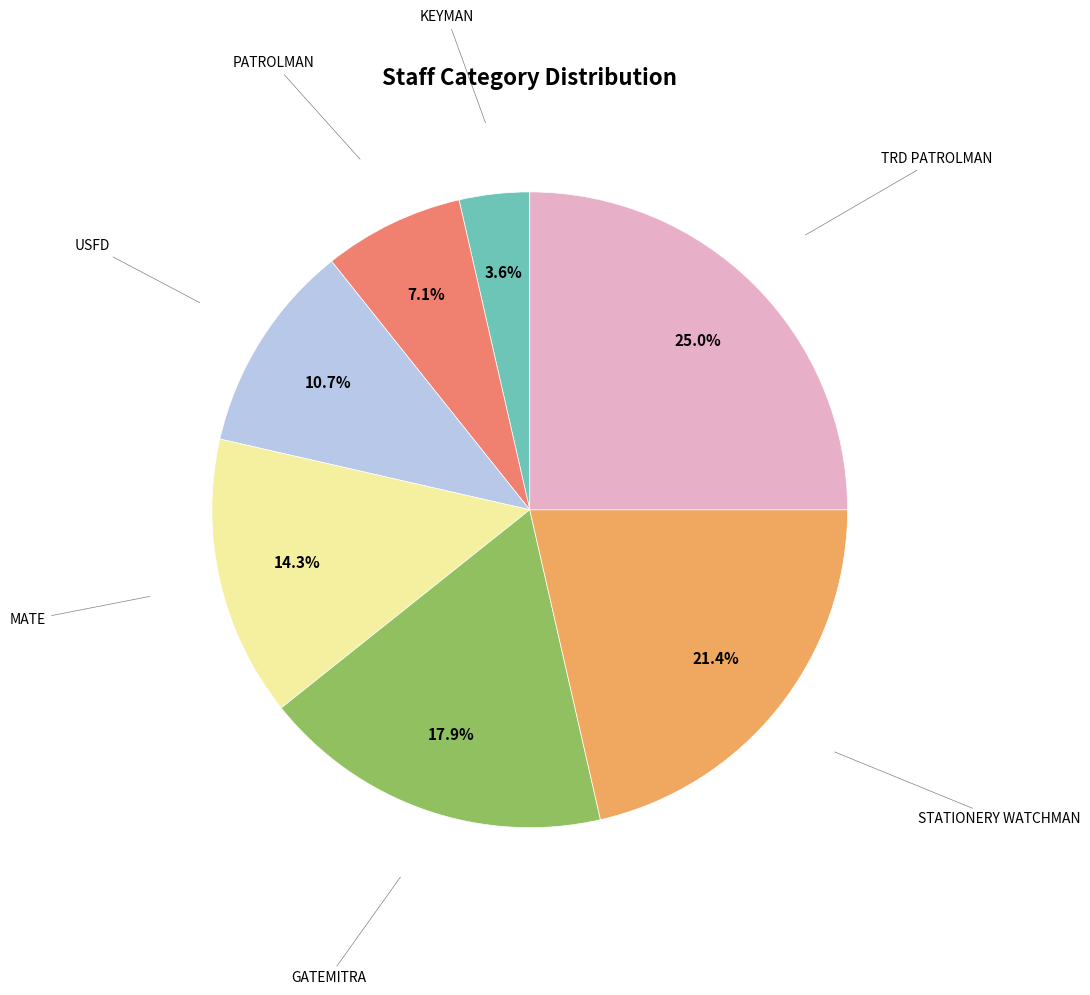

To the nearest percent, what is the difference between the largest and smallest slice percentages?

21%